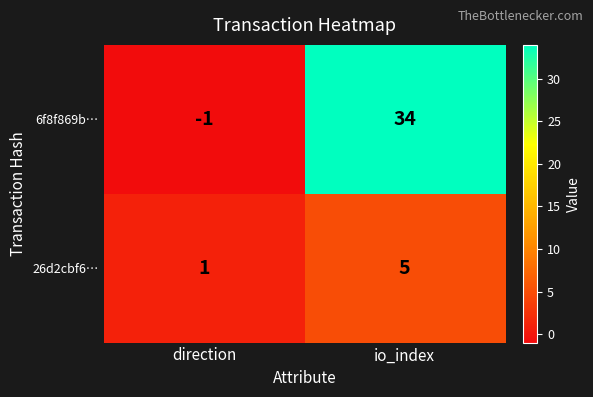

Is it true that 26d2cbf6… equals 5 at io_index?

True